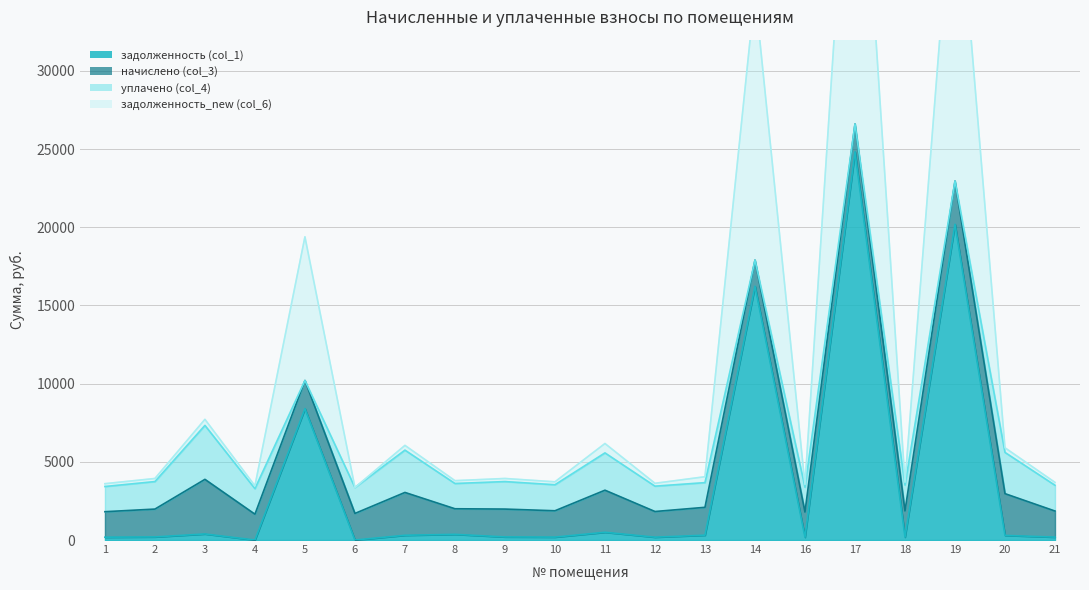

At which label is задолженность (col_1) closest to 12412?

14